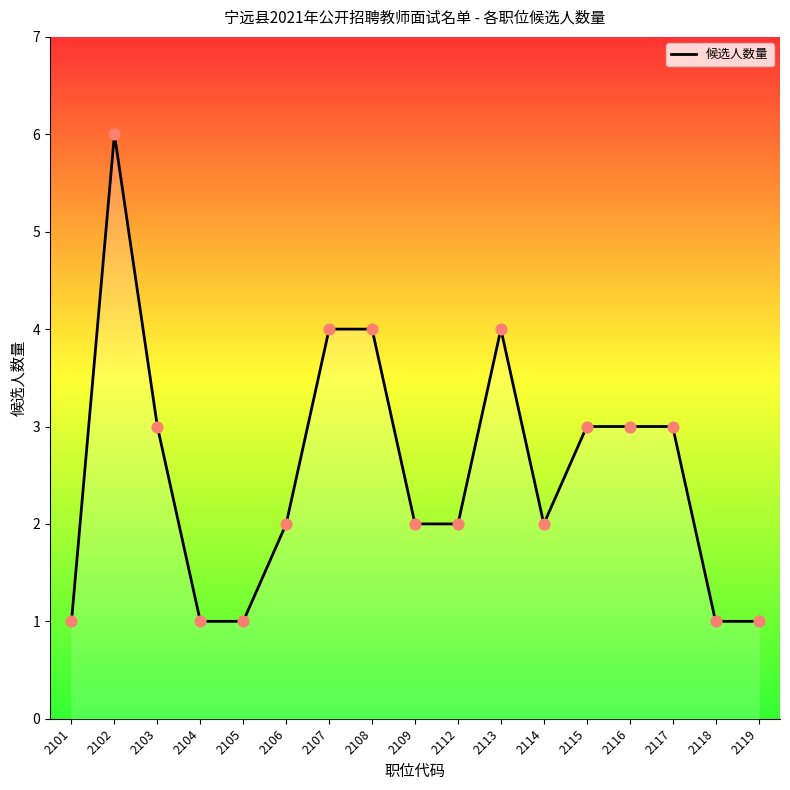

Approximately how many times larger is the value at 2115 compared to 2104?

3.0